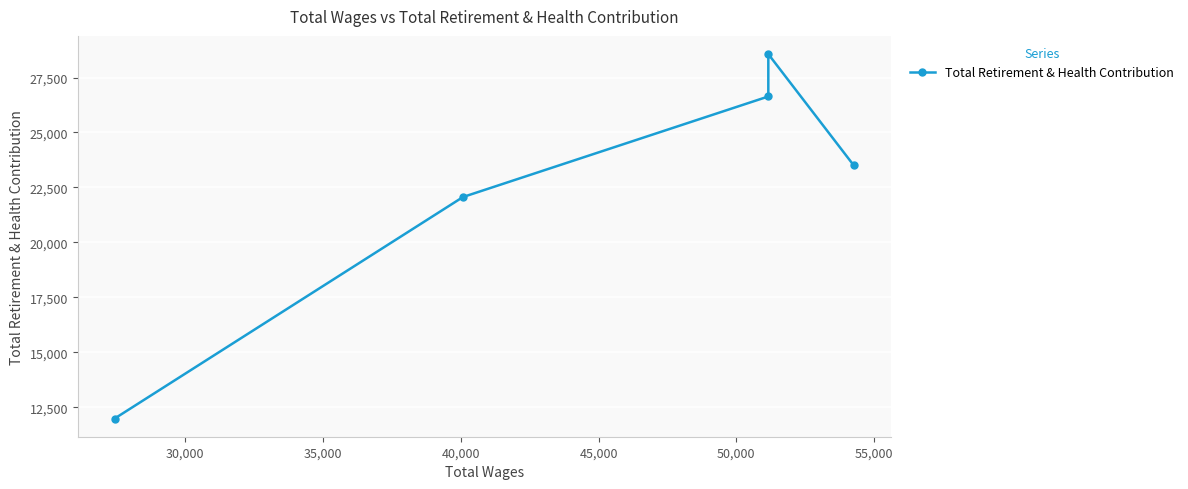

How many points are higher than both their immediate neighbors (excluding endpoints)?

1